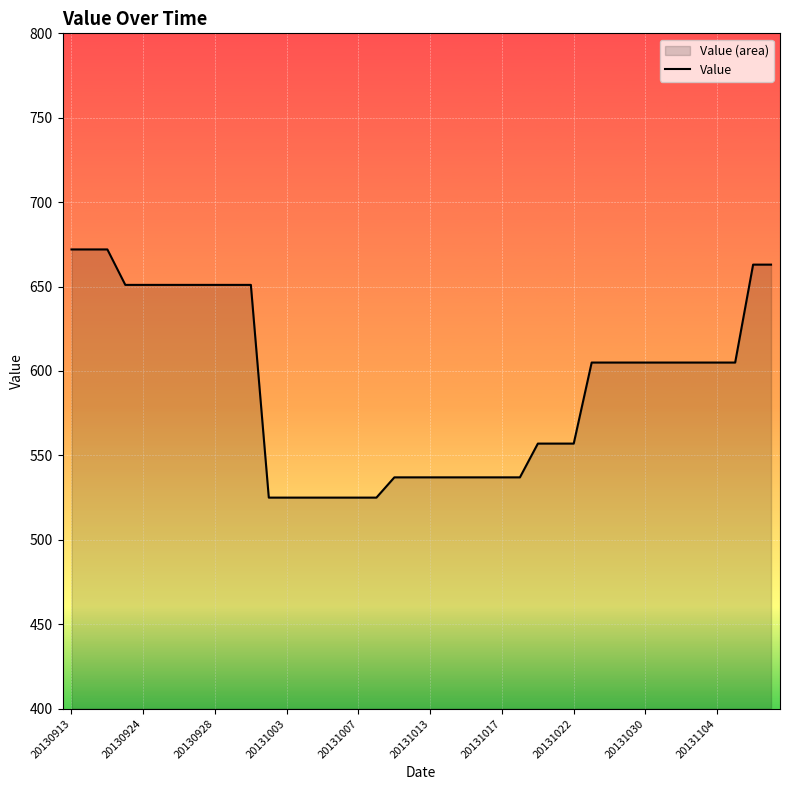

How many lines are shown in the chart?

1